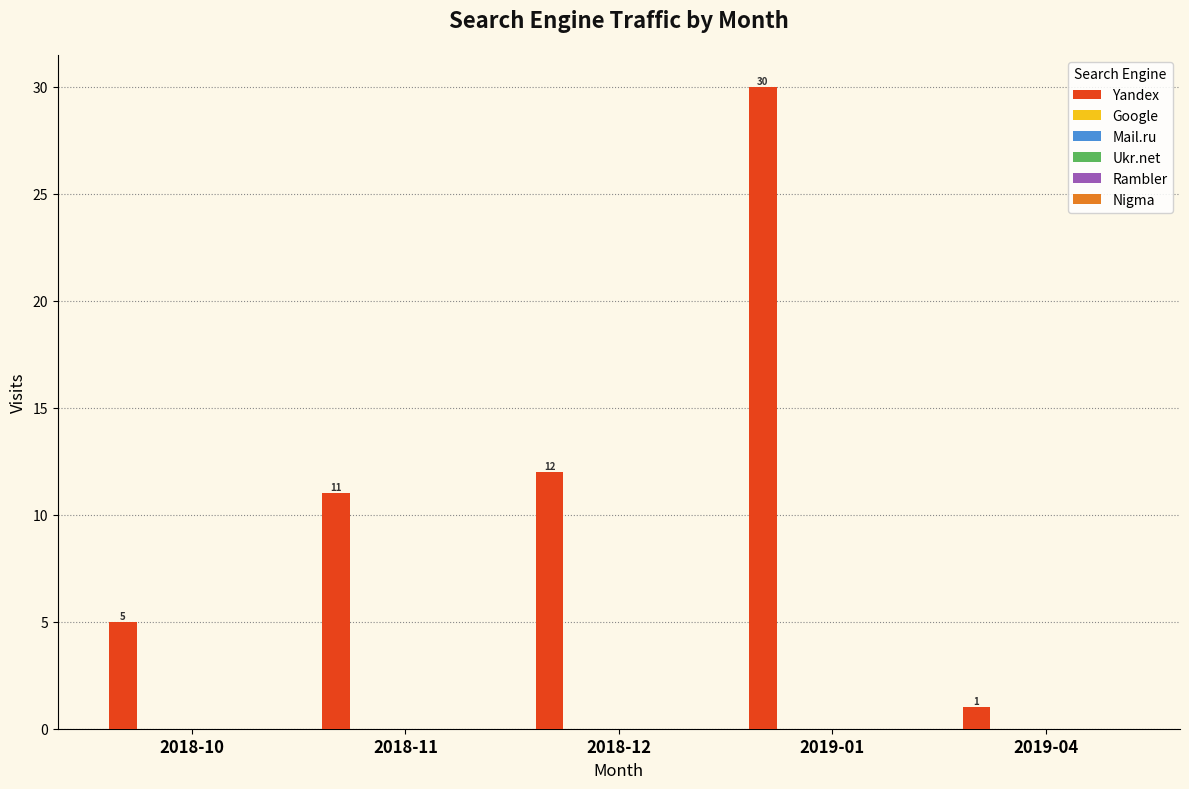

What is the maximum value shown in the chart?

30